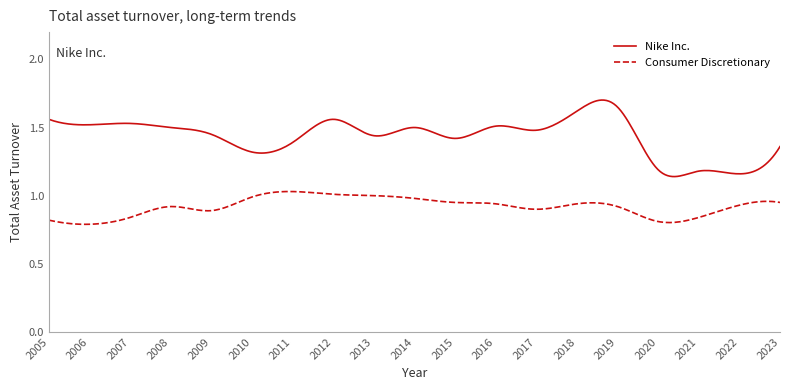

True or false: Consumer Discretionary and Nike Inc. intersect in this chart.

False